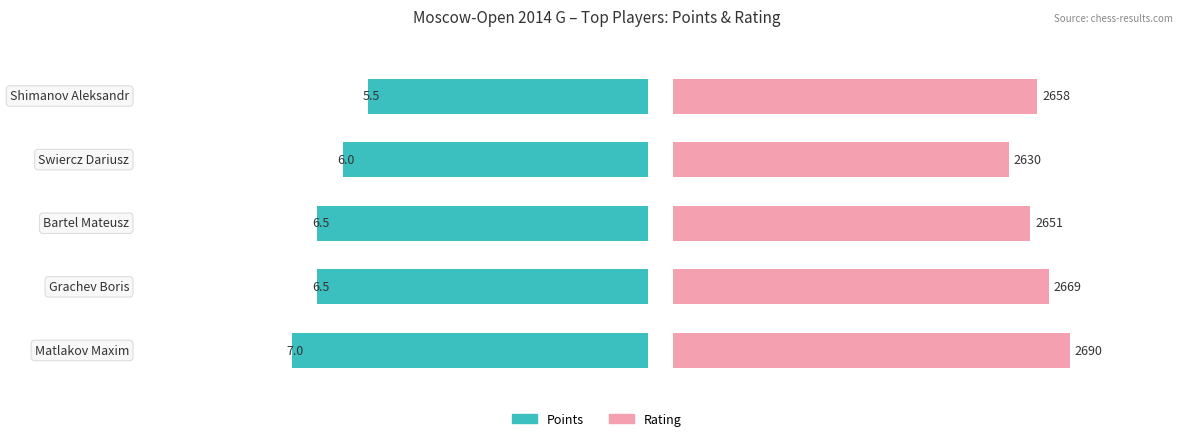

How many series are shown in this chart?

2